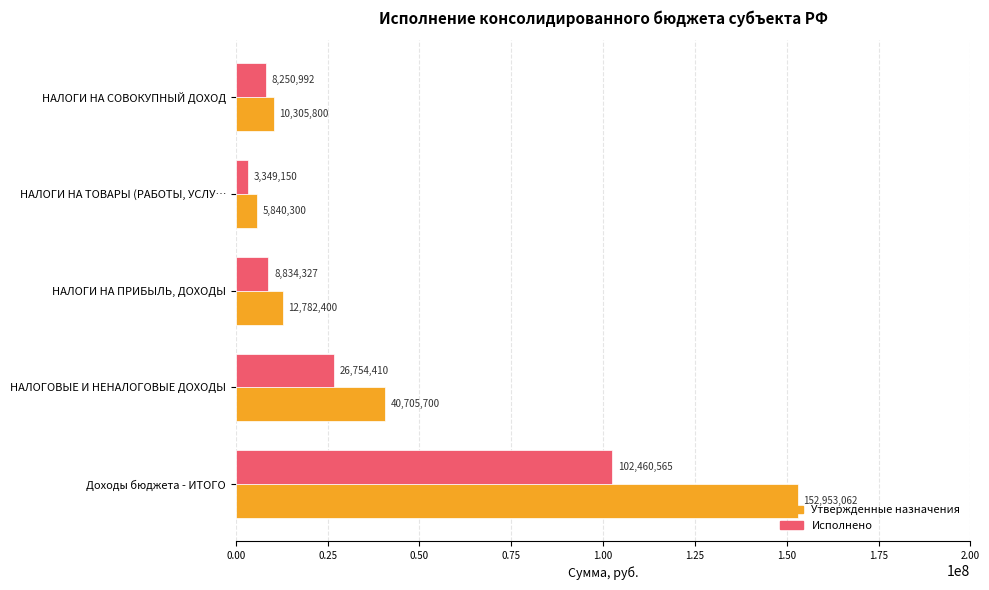

The Утвержденные назначения series shows 41843819.5 at Доходы бюджета - ИТОГО. True or false?

False